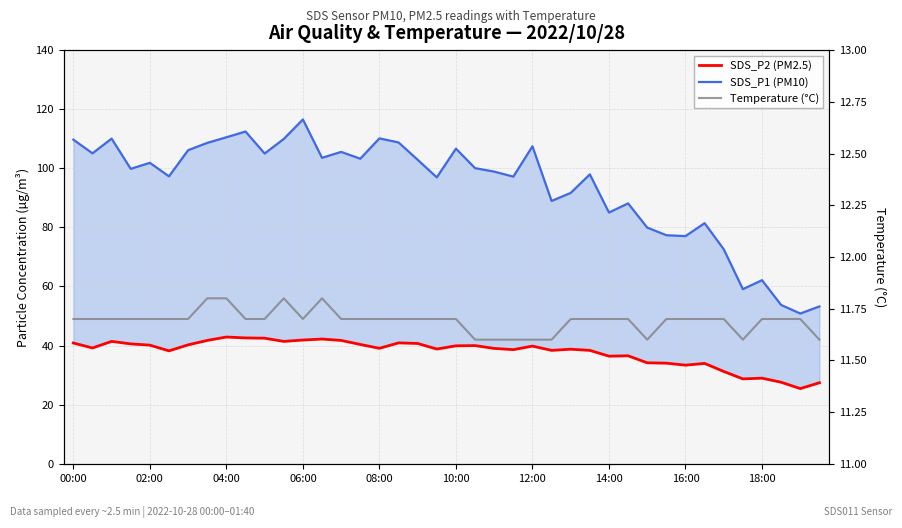

Which series has the largest total across all categories?

SDS_P1 (PM10)